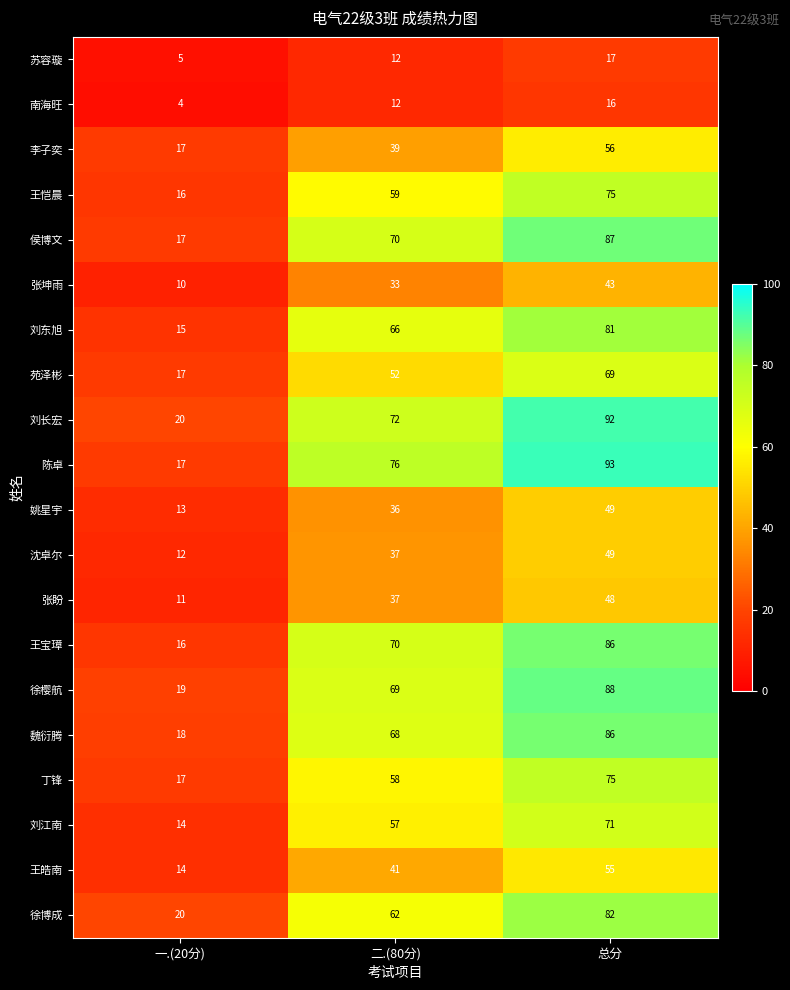

What is the total value across all series at 总分?

1318